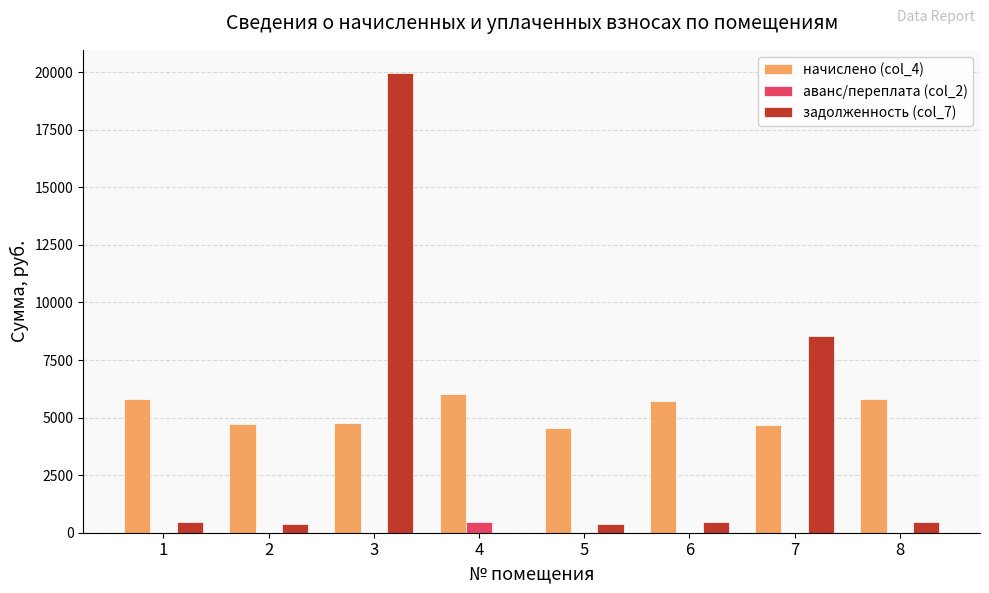

What is the sum of the начислено (col_4) values at 7 and 4?

10695.4